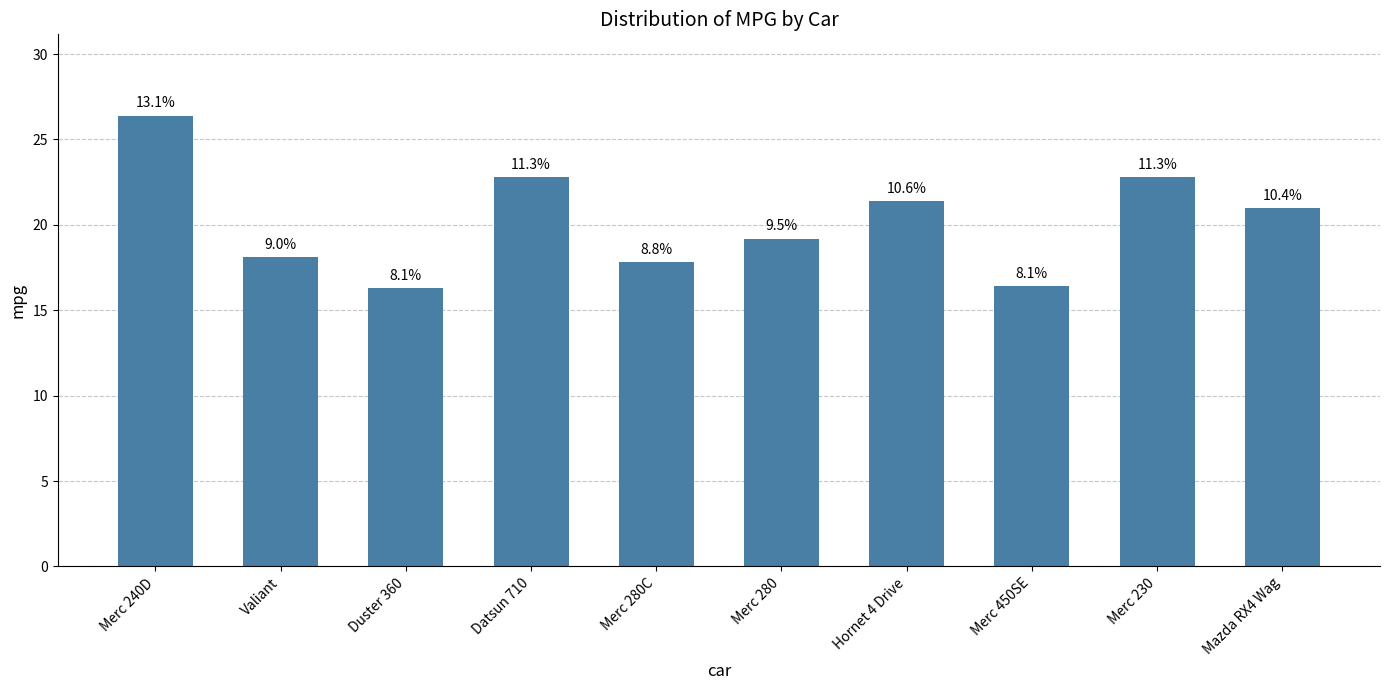

What is the maximum value shown in the chart?

26.4